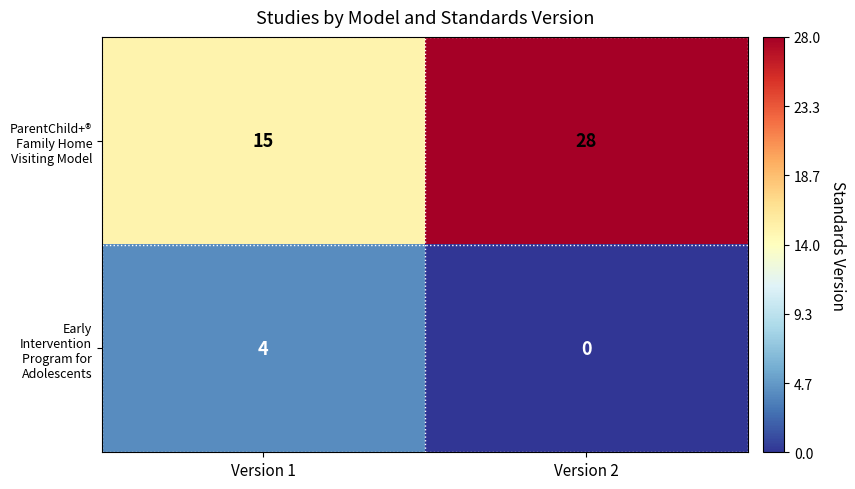

Which series has the largest range (max minus min)?

ParentChild+® Family Home Visiting Model